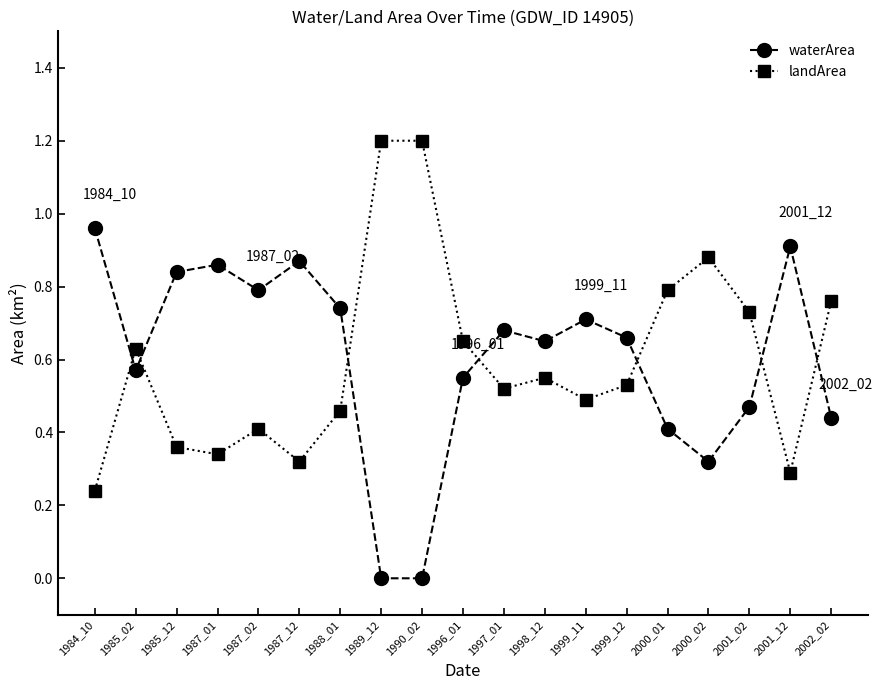

Rank the series by their maximum value, from highest to lowest.

landArea, waterArea